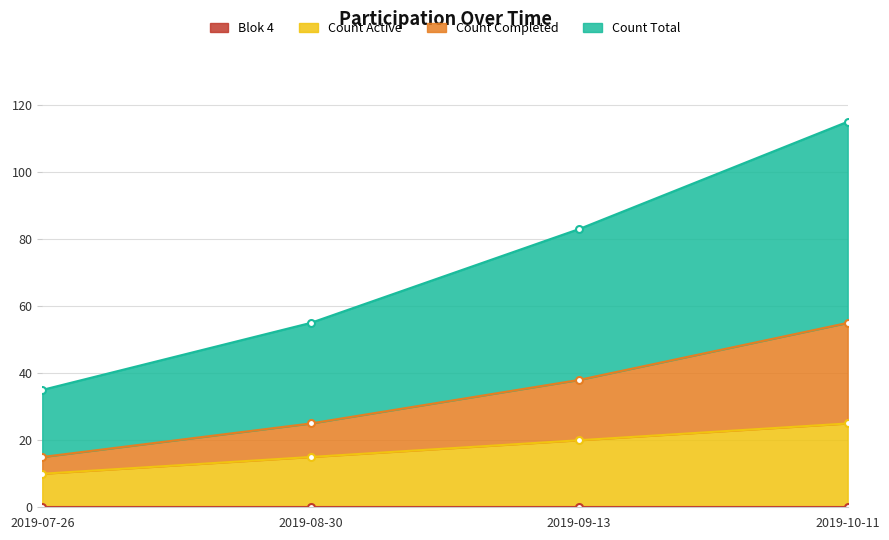

What is the label of the 4th point from the left?

2019-10-11